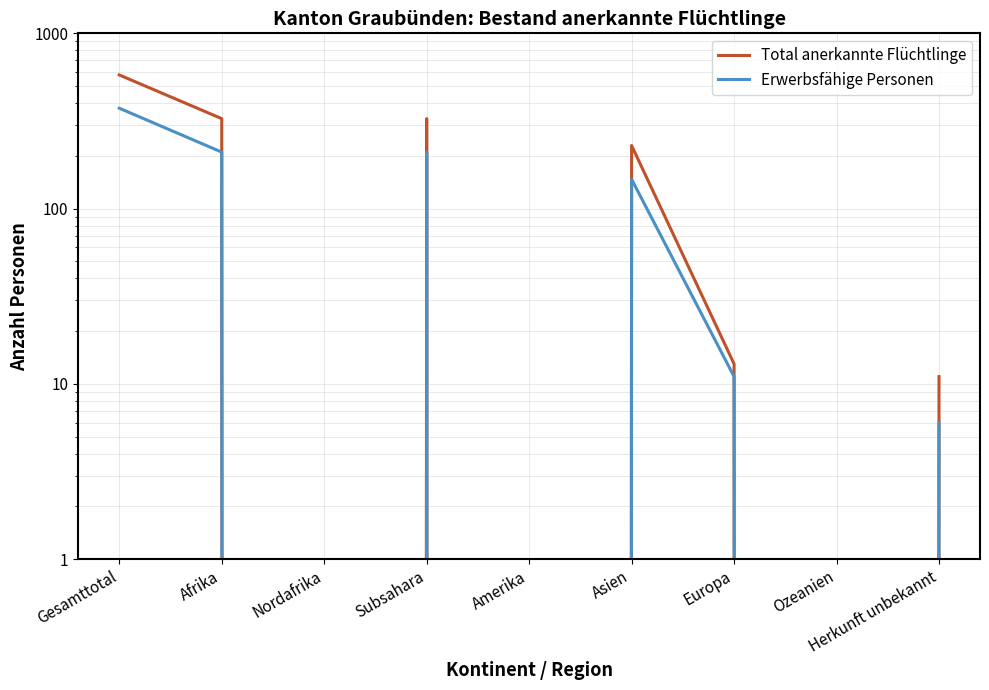

What is the label of the 9th point from the left?

Herkunft unbekannt